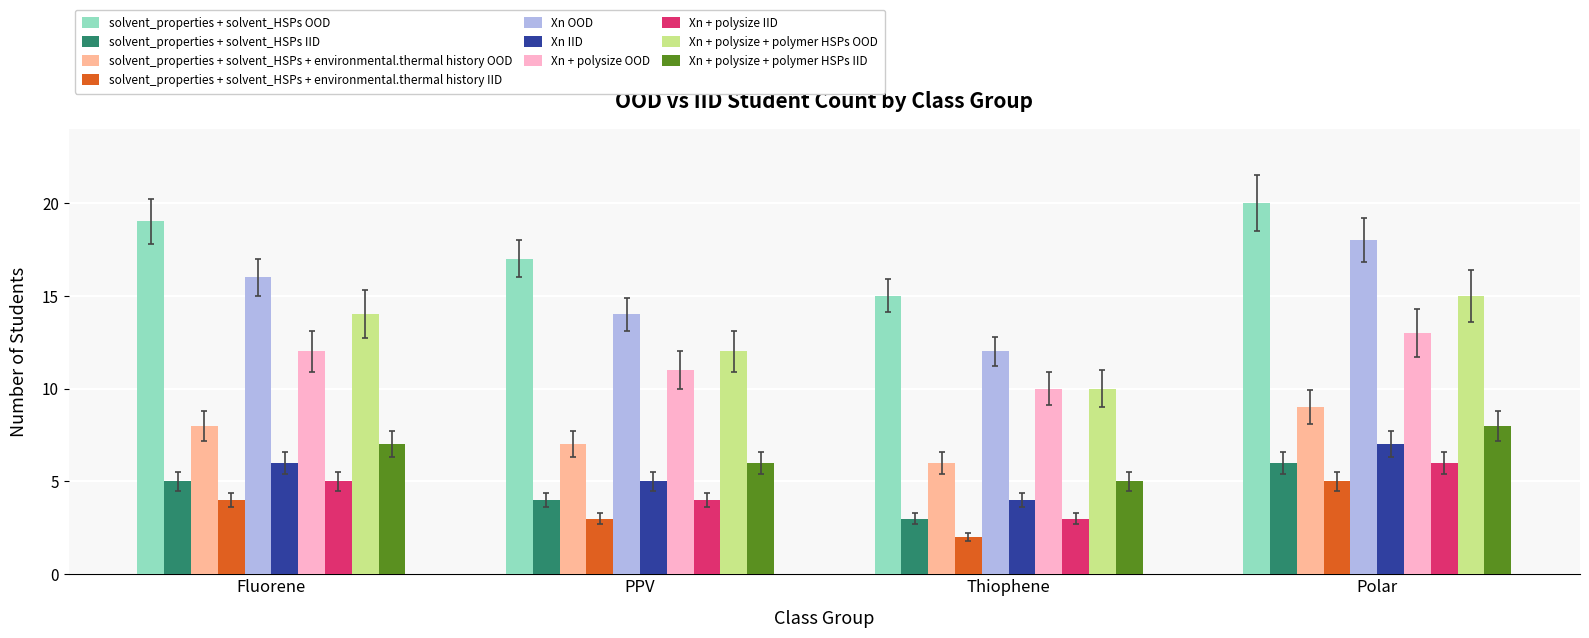

List the labels in order of solvent_properties + solvent_HSPs IID value, largest first.

Polar, Fluorene, PPV, Thiophene